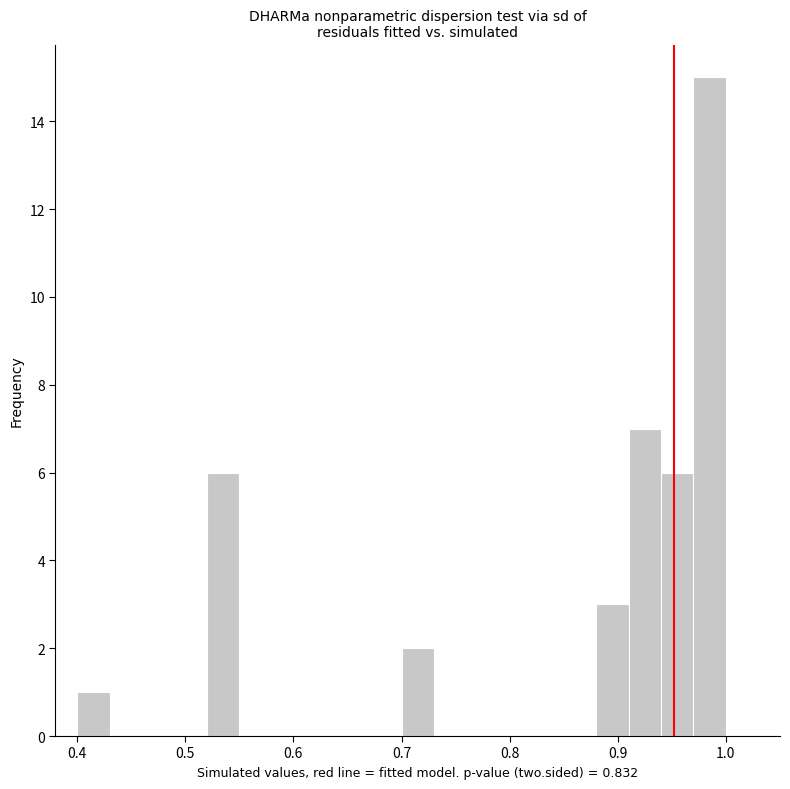

Read against the x-axis, roughly where is the centre of the tallest bar?

0.99